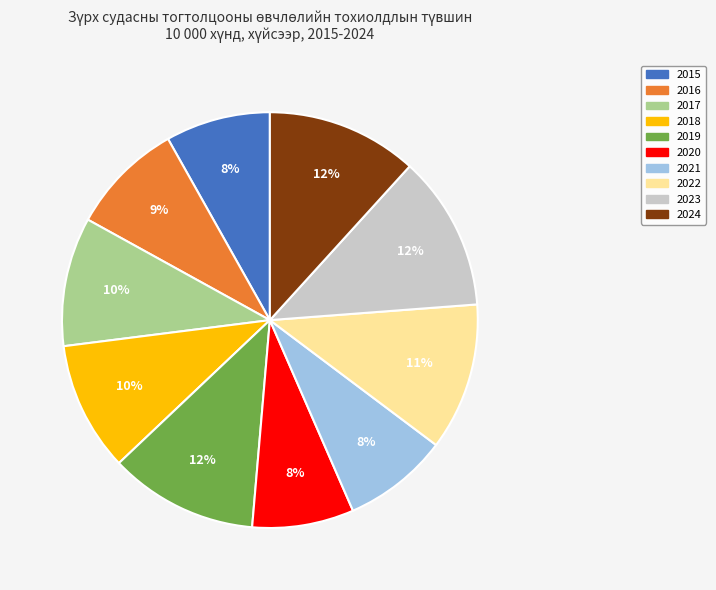

Is there a majority slice in this chart?

No